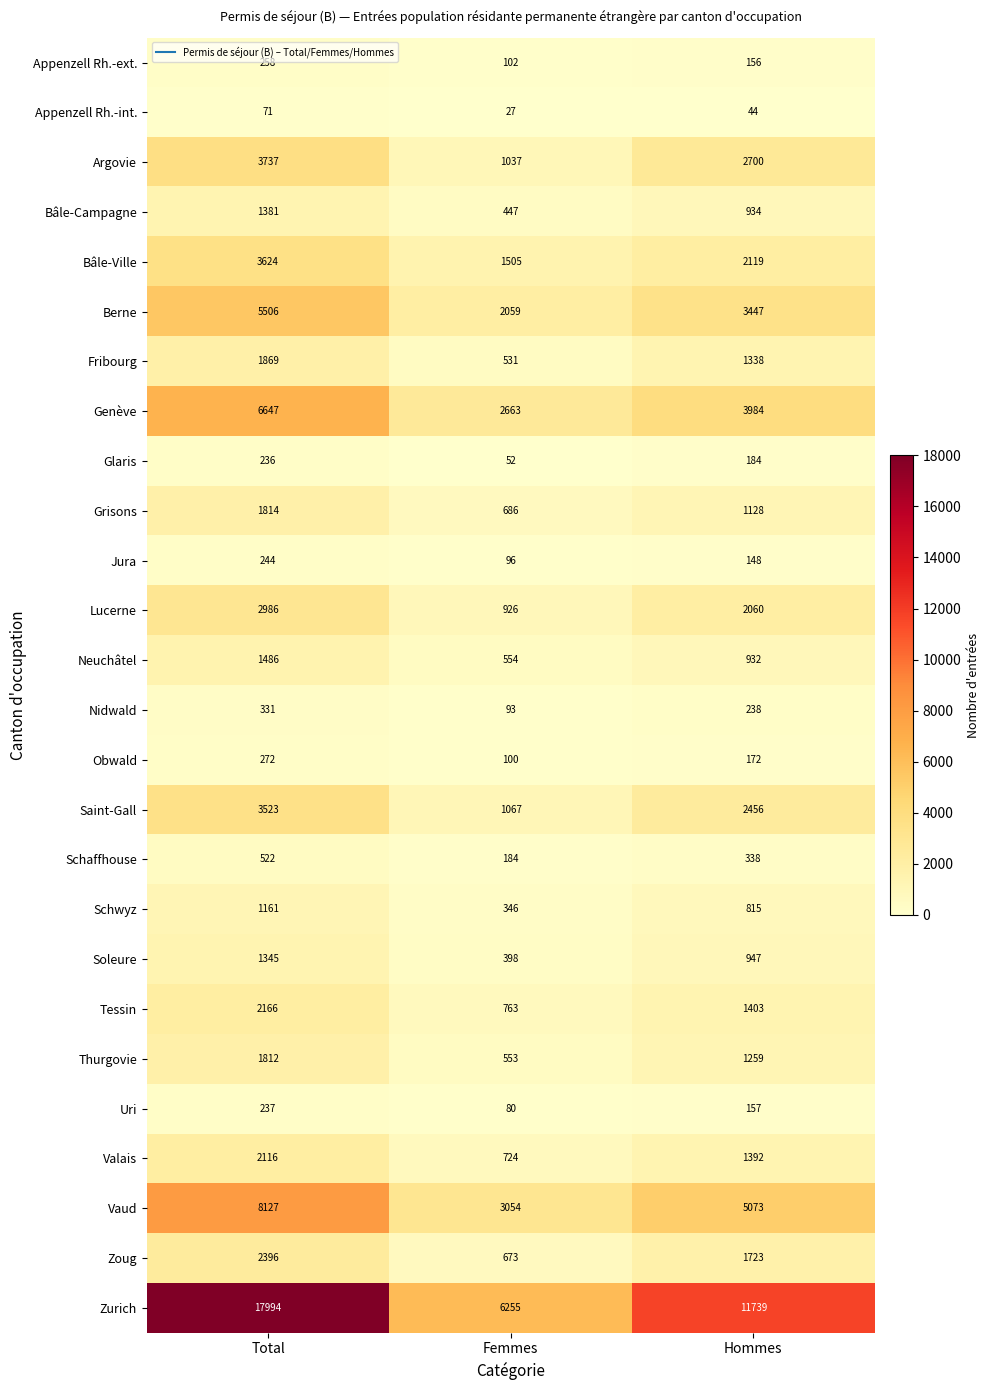

Read the Fribourg value at Hommes.

1338